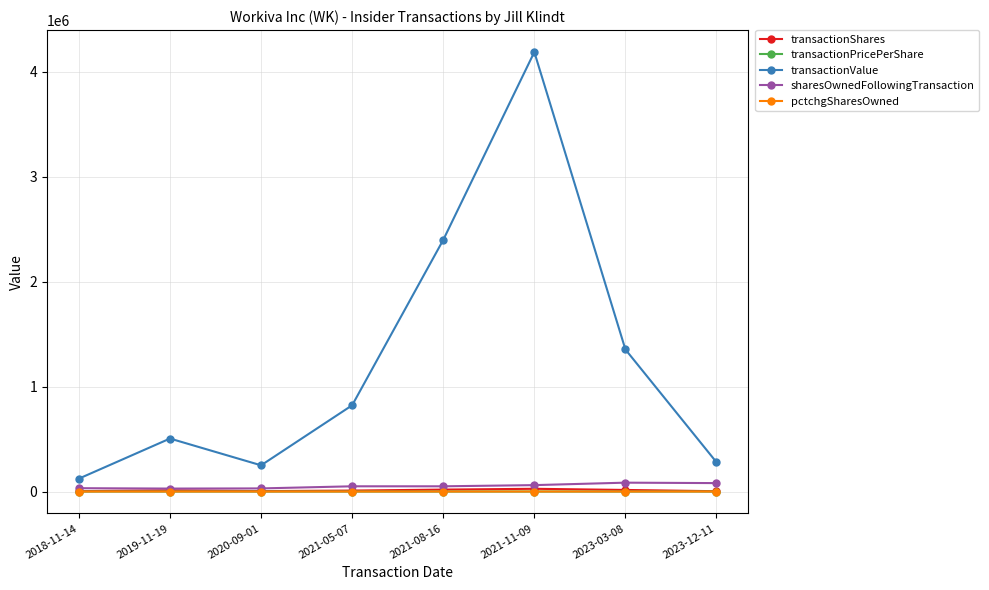

Is it true that transactionPricePerShare equals 161.0 at 2021-11-09?

True